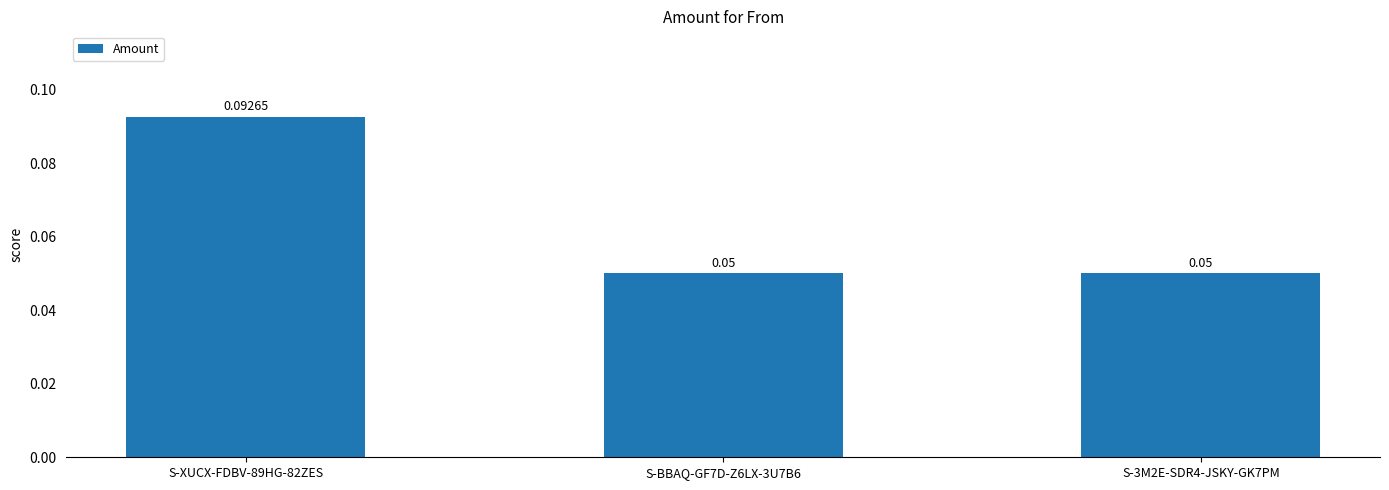

What is the label of the 1st bar from the left?

S-XUCX-FDBV-89HG-82ZES